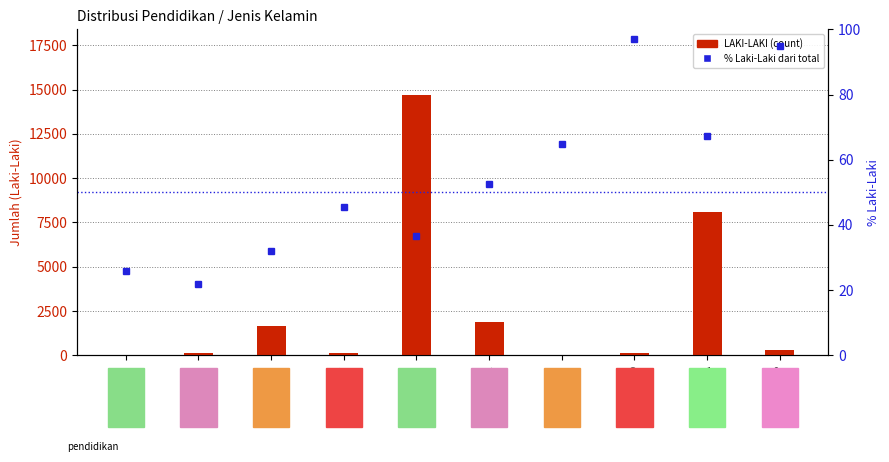

What is the average value of the LAKI-LAKI series?

2710.2